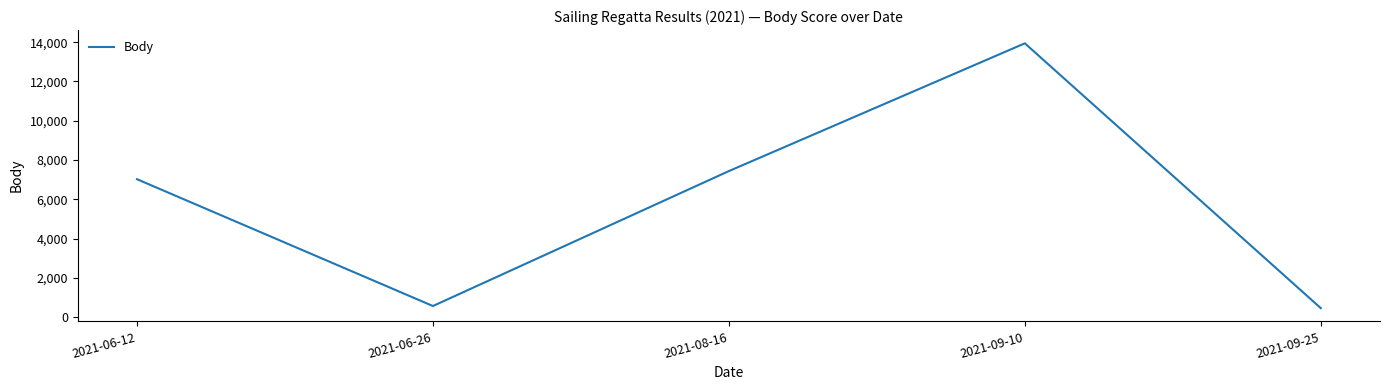

What is the difference between the second highest and minimum values?

6973